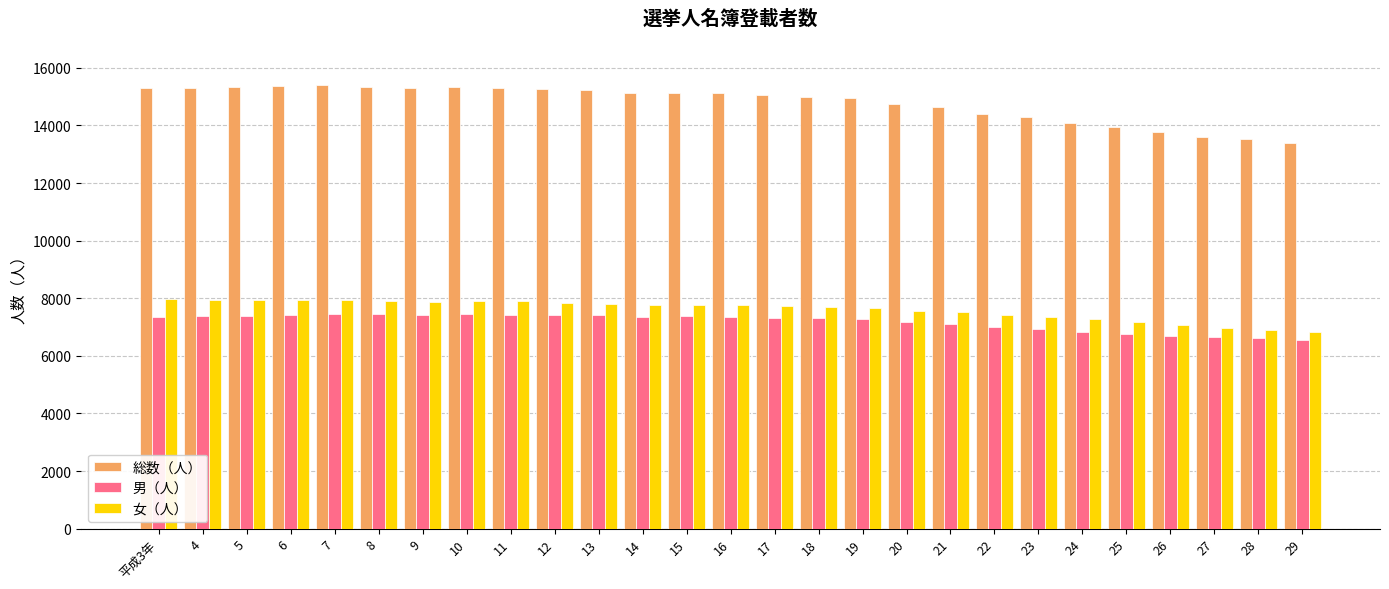

What is the maximum value shown in the chart?

15396